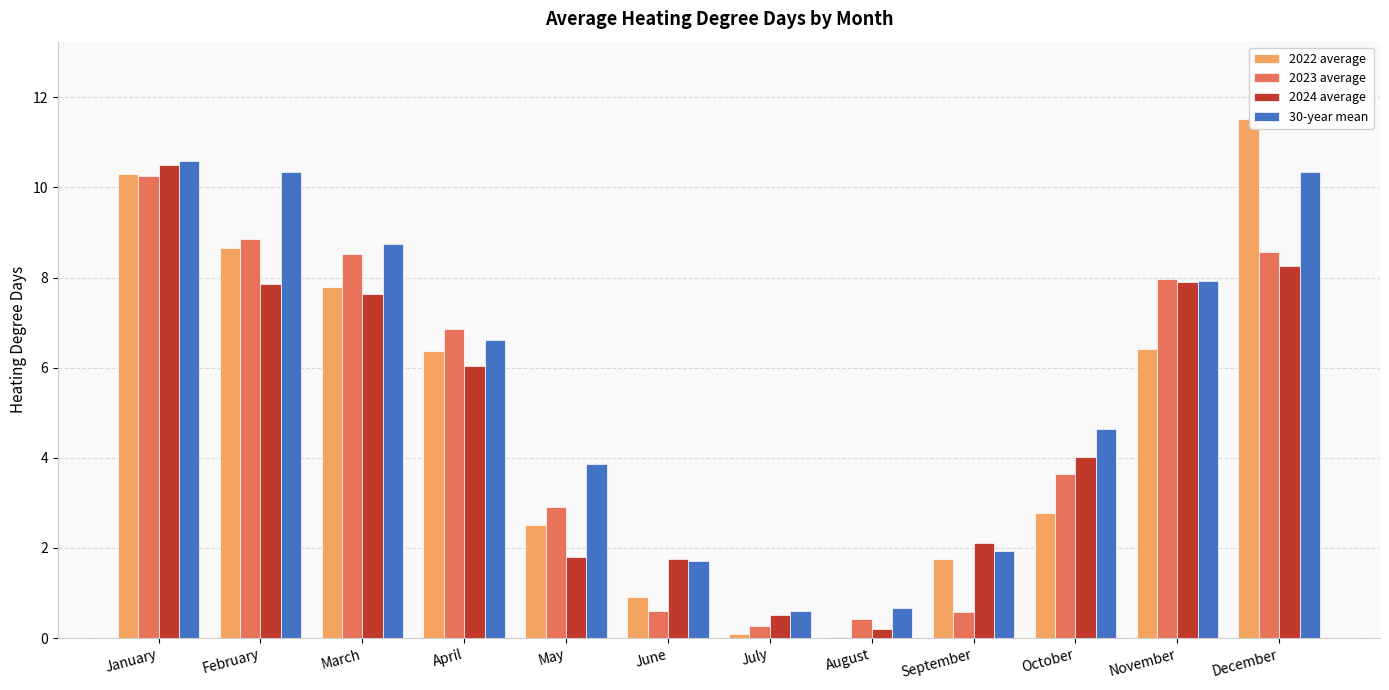

What are all the series names shown in the legend?

2022 average, 2023 average, 2024 average, 30-year mean